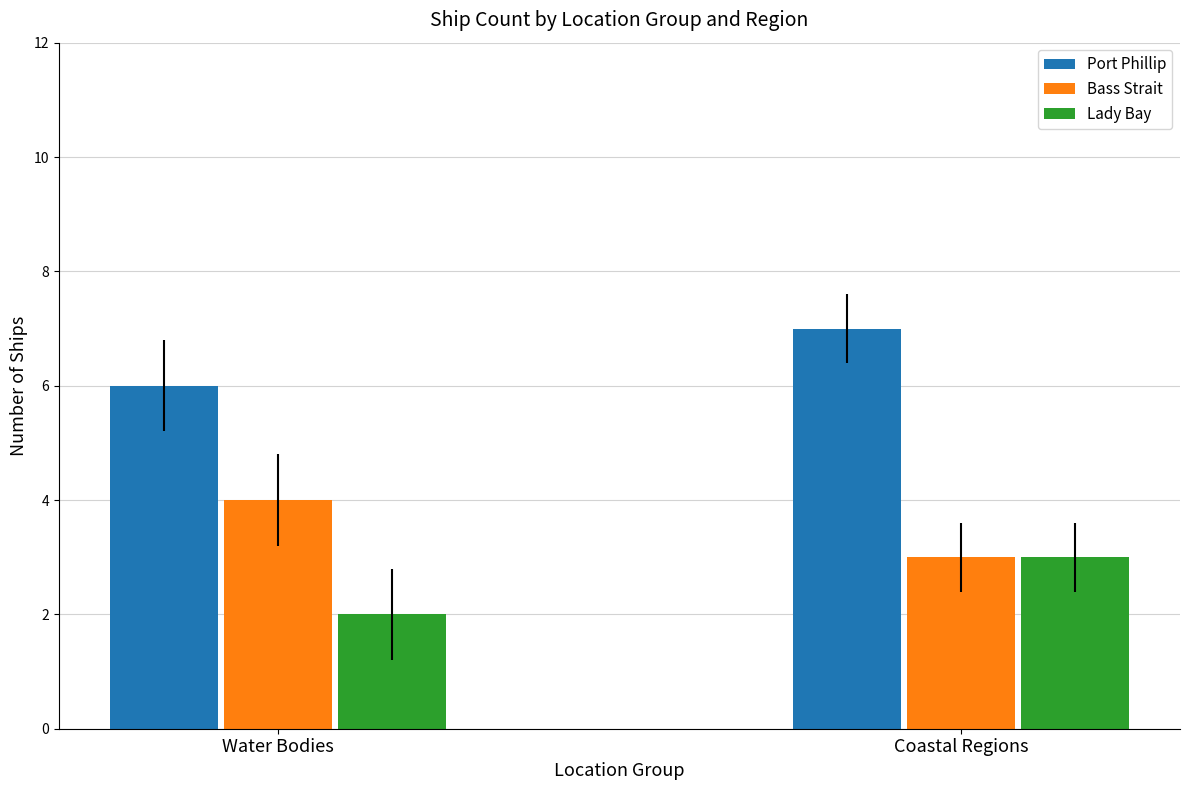

The Bass Strait series shows 6 at Water Bodies. True or false?

False